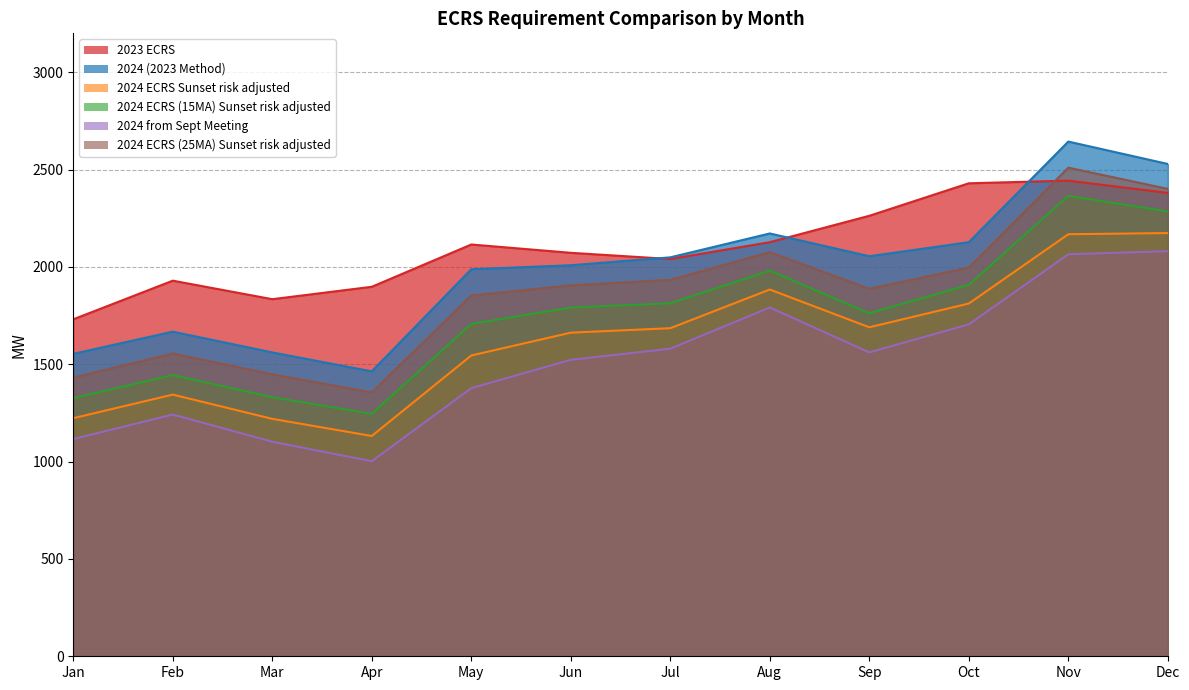

The value of 2023 ECRS at Dec is 4046.7. True or false?

False